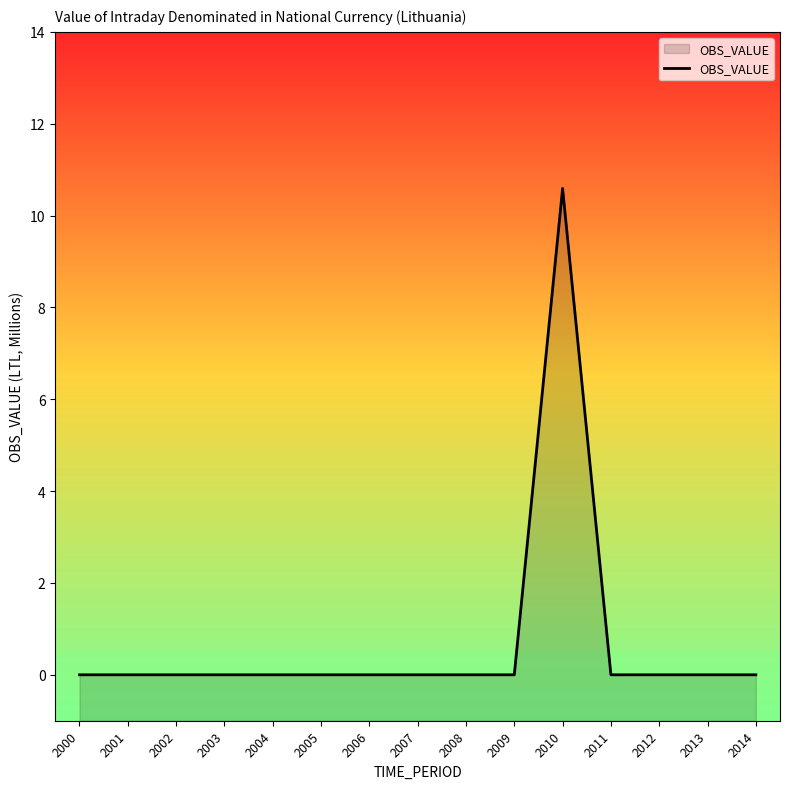

List the labels in order of value, smallest first.

2000, 2001, 2002, 2003, 2004, 2005, 2006, 2007, 2008, 2009, 2011, 2012, 2013, 2014, 2010